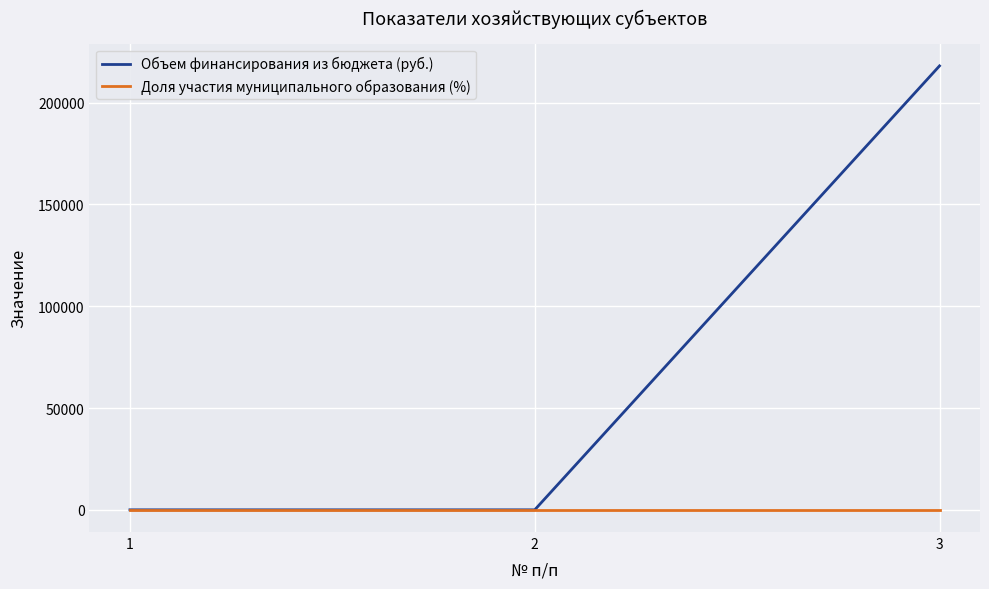

Reading left to right, list all the values displayed in this chart.

Объем финансирования из бюджета (руб.): 1=0	2=0	3=218000
Доля участия муниципального образования (%): 1=100	2=100	3=100